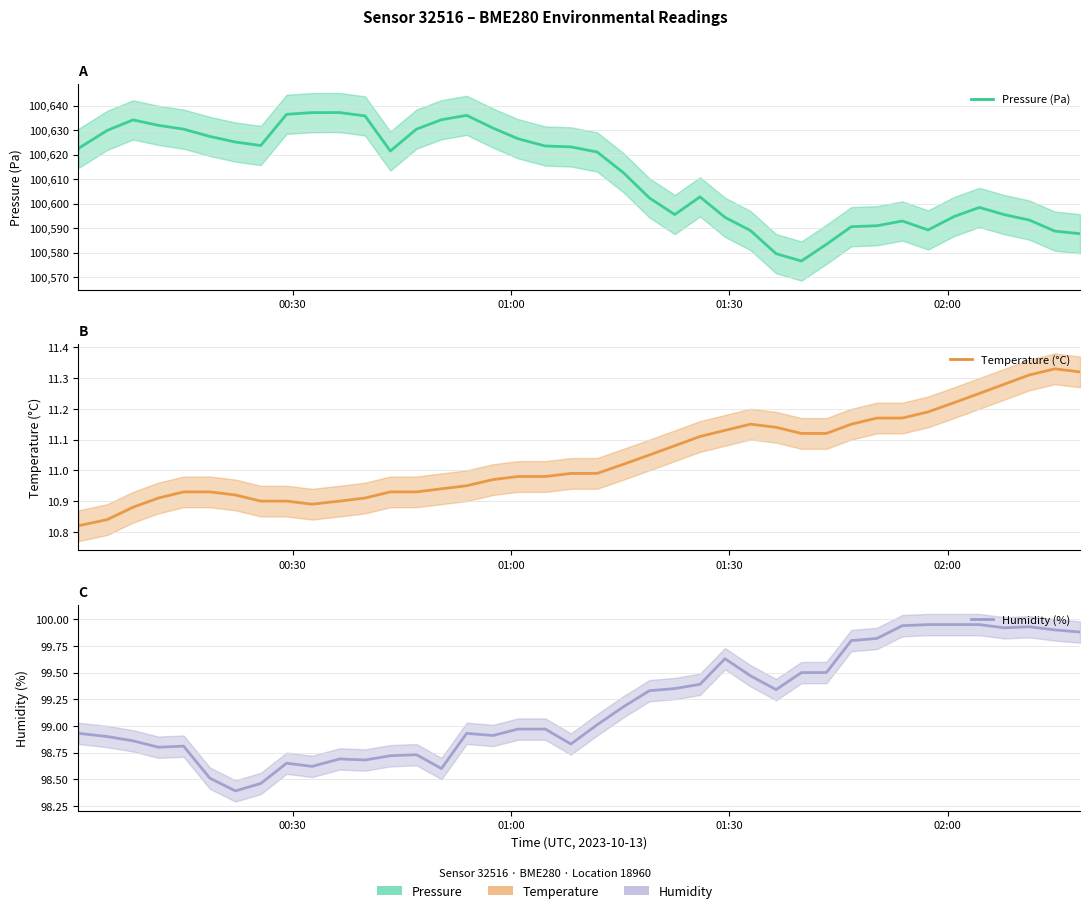

In temperature, how many points are lower than both neighbors (excluding endpoints)?

1